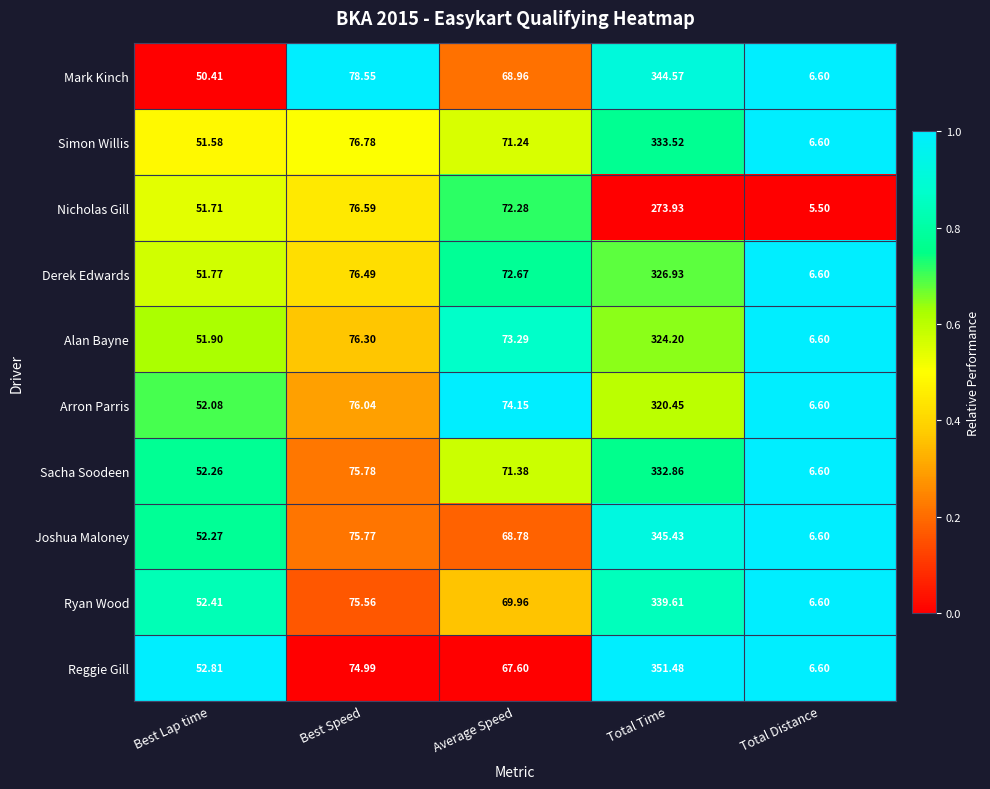

At which label does Joshua Maloney first exceed 68?

Best Speed